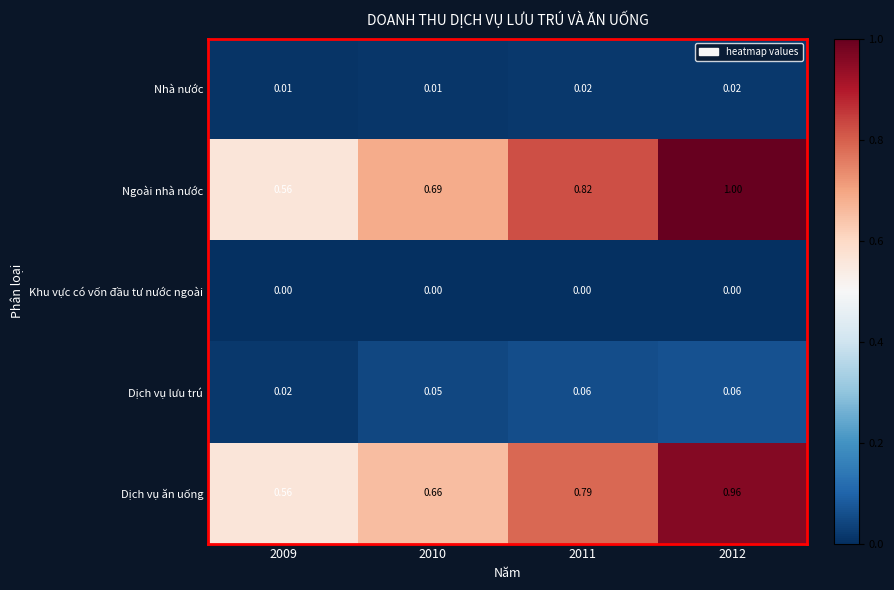

Rank the series by their maximum value, from highest to lowest.

Ngoài nhà nước, Dịch vụ ăn uống, Dịch vụ lưu trú, Nhà nước, Khu vực có vốn đầu tư nước ngoài